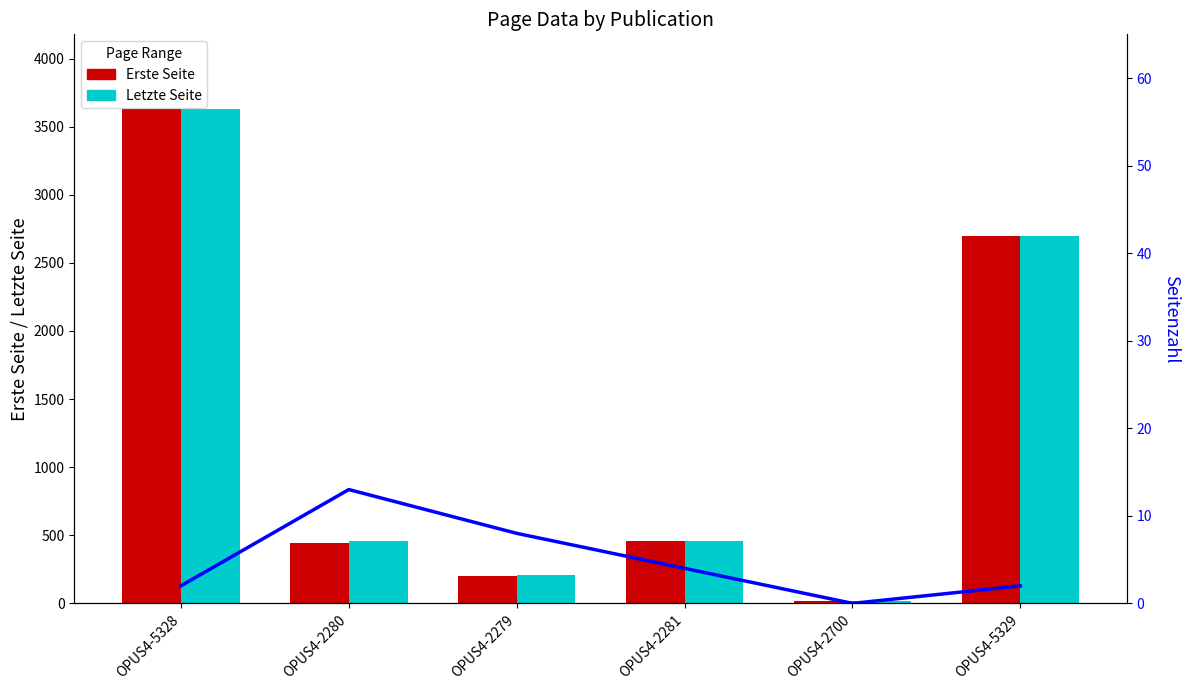

Between OPUS4-2279 and OPUS4-2281, which series saw the biggest shift?

Erste Seite